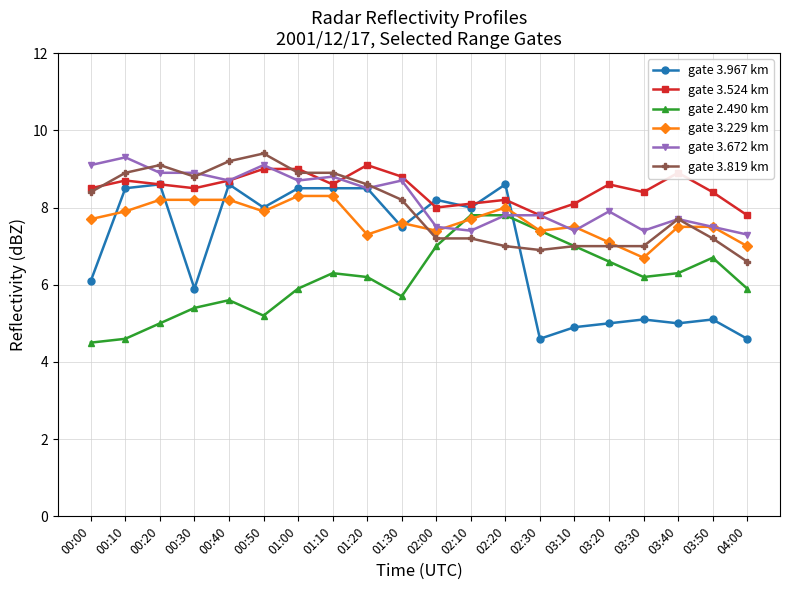

What are all the series names shown in the legend?

gate 3.967 km, gate 3.524 km, gate 2.490 km, gate 3.229 km, gate 3.672 km, gate 3.819 km